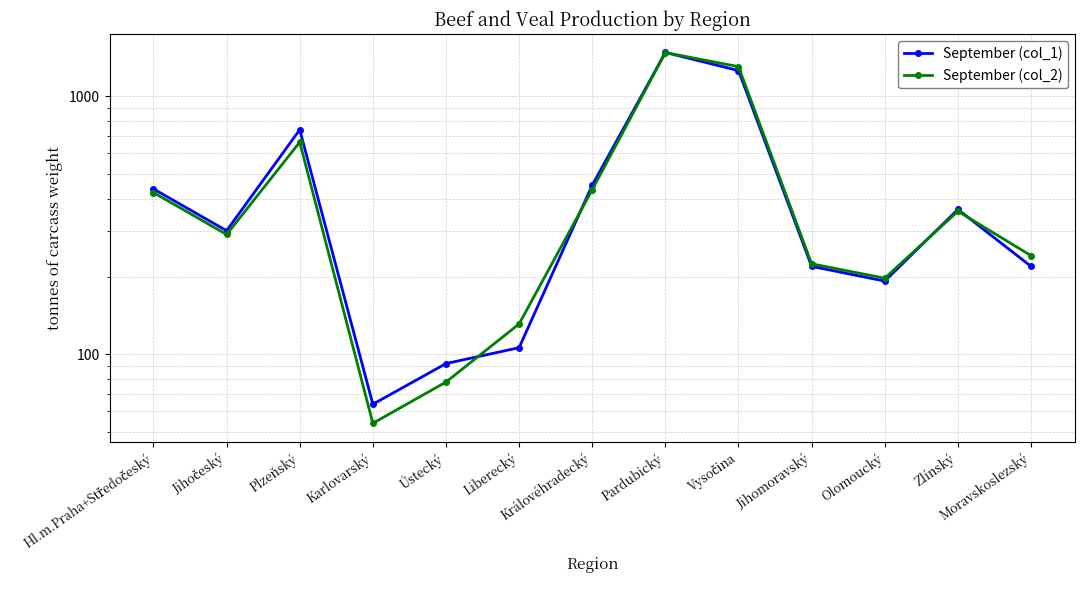

List the series in order of their peak value, lowest first.

September (col_2), September (col_1)